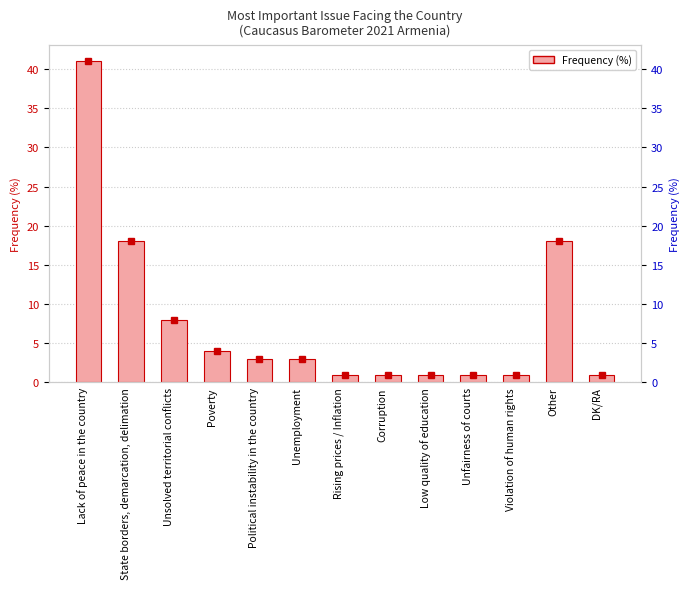

The value at Poverty is 1. True or false?

False